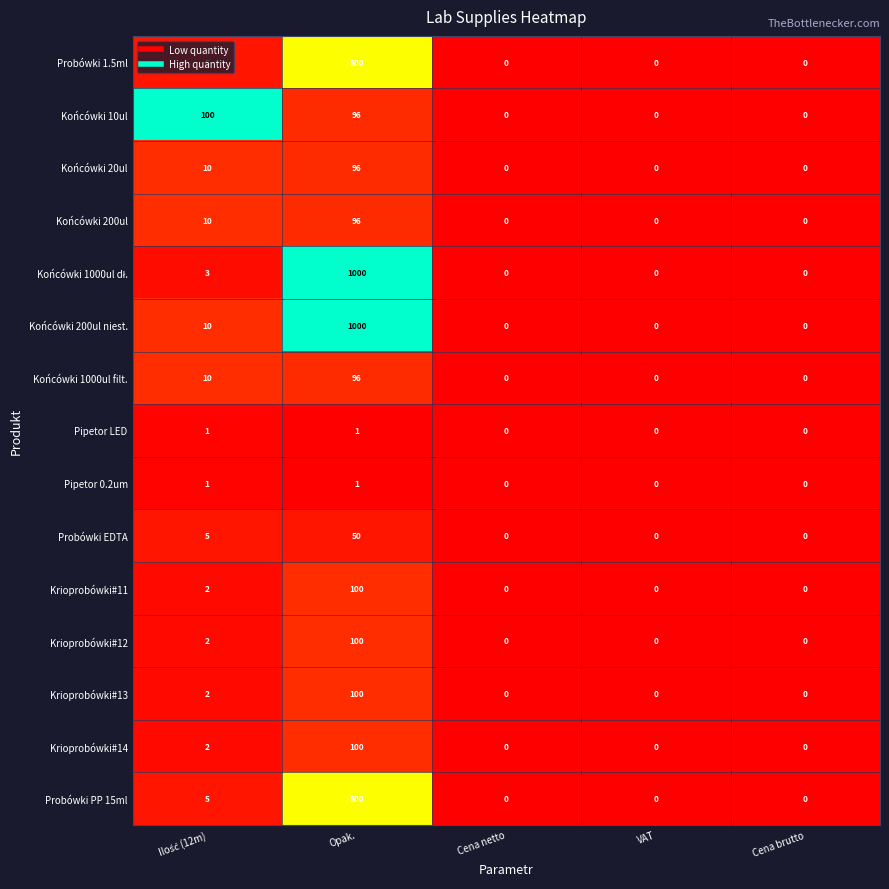

The Probówki PP 15ml series shows -285 at Cena netto. True or false?

False